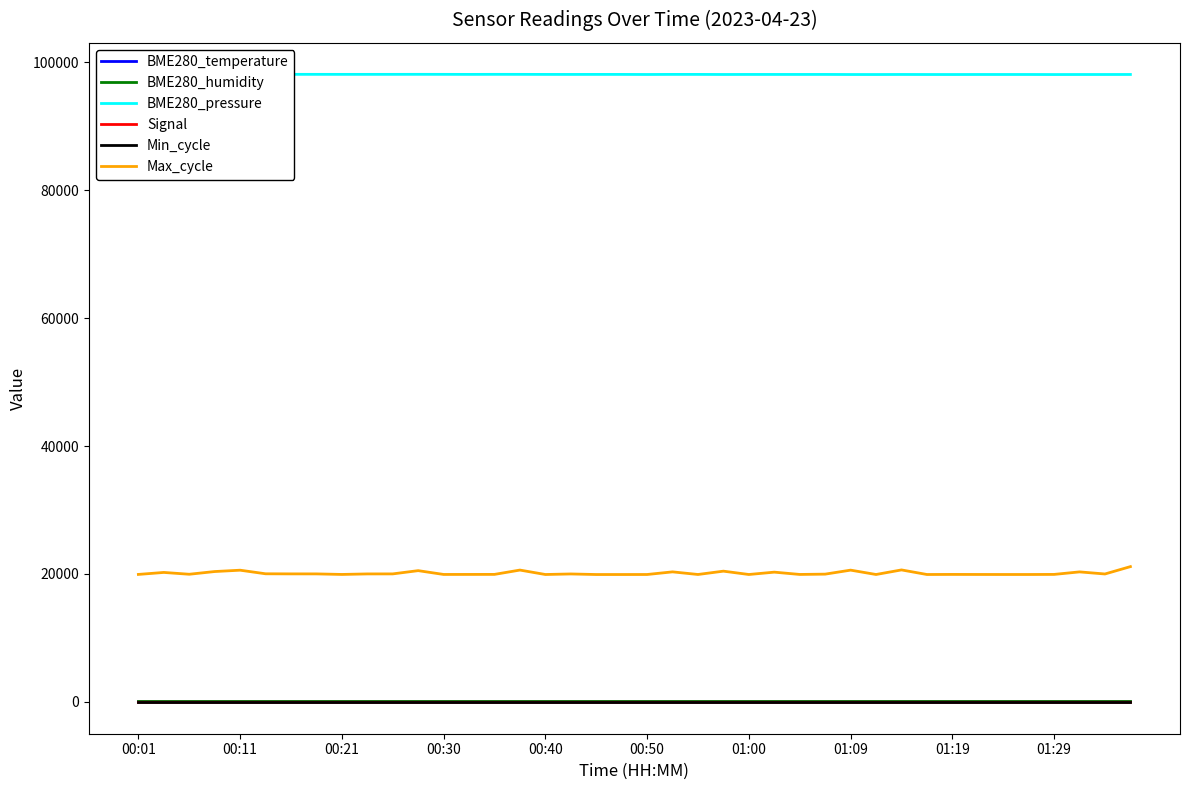

What is the difference between the maximum and minimum values in the BME280_temperature series?

0.8